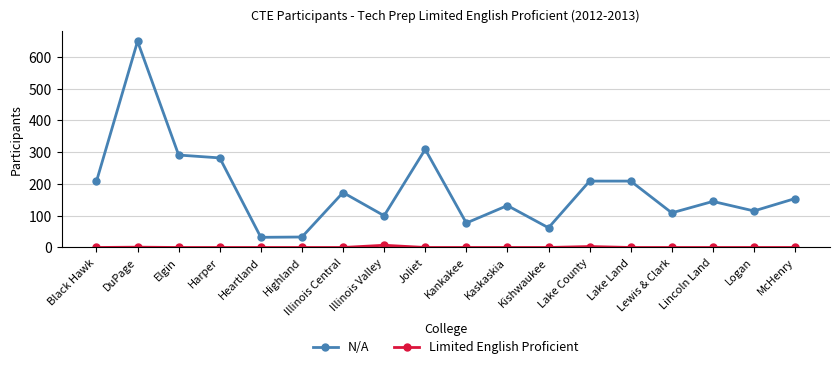

True or false: Limited English Proficient has more than 0 points higher than both neighbors.

True